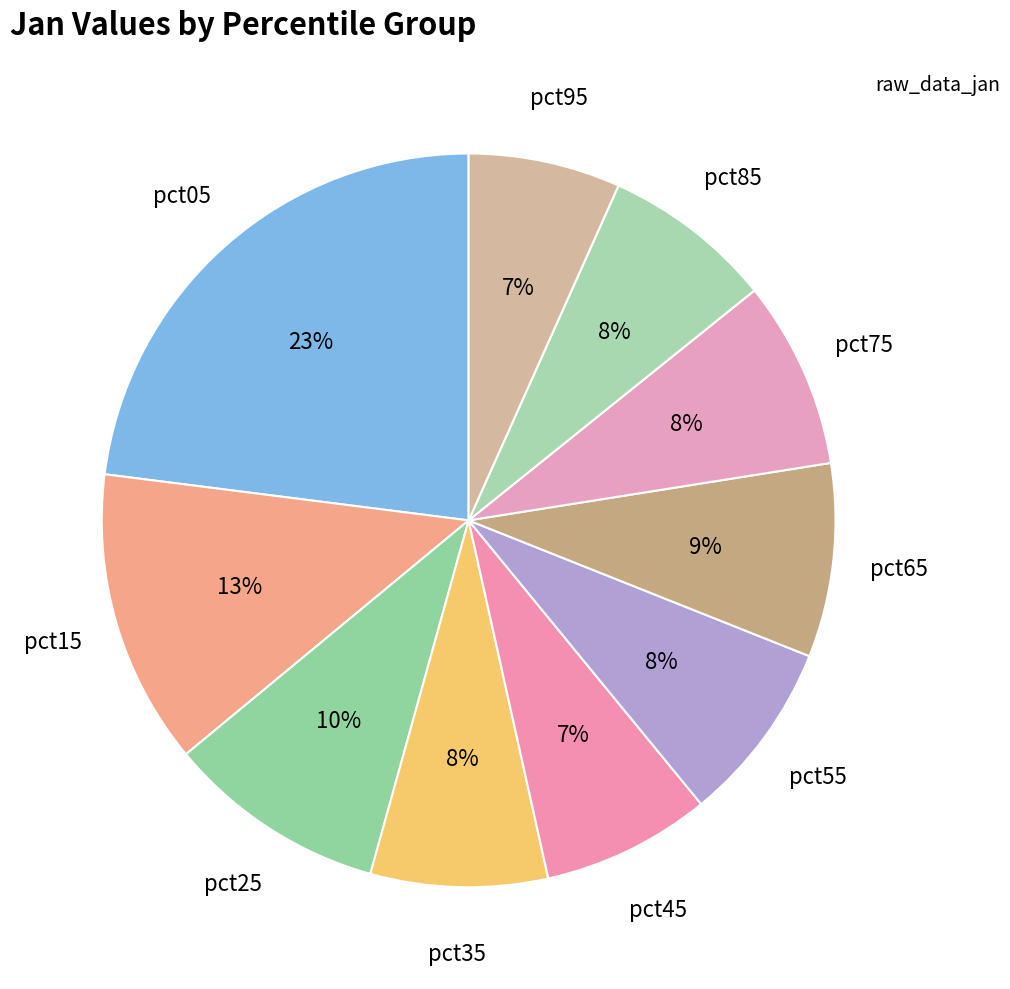

Count the number of slices in the pie.

10